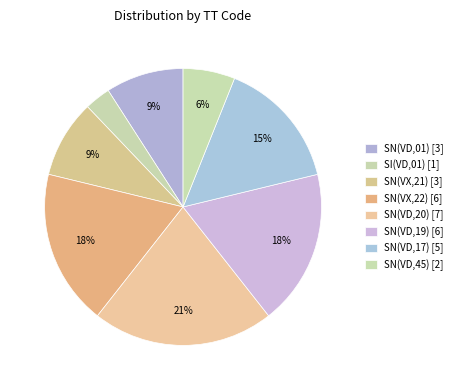

Does any single category account for the majority?

No